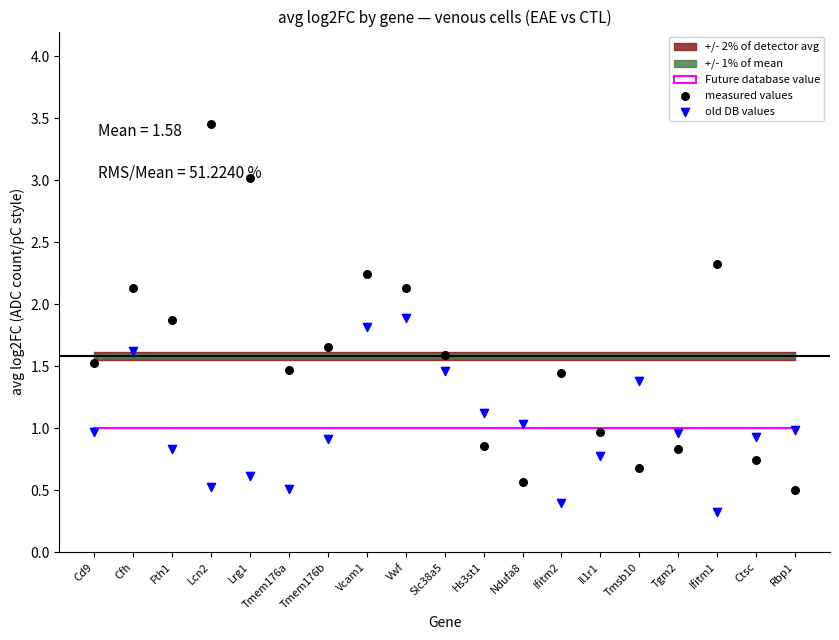

What is the total value across all series at Ifitm1?

2.6